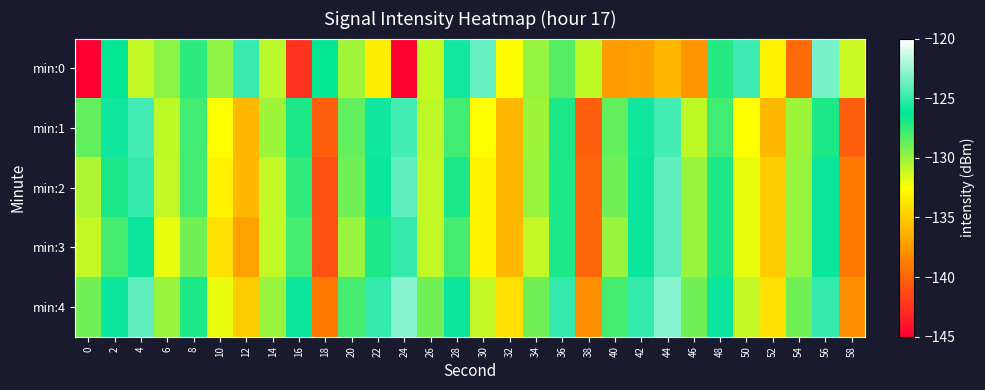

Reading left to right, transcribe all the data shown in this chart.

min:0: 0=-219.4	2=-126.4	4=-131.0	6=-129.6	8=-127.4	10=-129.7	12=-124.9	14=-130.8	16=-142.6	18=-126.4	20=-130.2	22=-133.4	24=-144.8	26=-131.1	28=-125.8	30=-123.8	32=-132.7	34=-129.9	36=-128.3	38=-130.9	40=-137.3	42=-137.1	44=-136.0	46=-137.7	48=-127.2	50=-124.7	52=-133.1	54=-139.7	56=-123.4	58=-131.2
min:1: 0=-128.6	2=-125.9	4=-124.6	6=-130.9	8=-127.8	10=-132.6	12=-136.0	14=-130.1	16=-127.0	18=-140.4	20=-128.6	22=-125.9	24=-124.6	26=-130.9	28=-127.8	30=-132.6	32=-136.0	34=-130.1	36=-127.0	38=-140.4	40=-128.6	42=-125.9	44=-124.6	46=-130.9	48=-127.8	50=-132.6	52=-136.0	54=-130.1	56=-127.0	58=-140.4
min:2: 0=-130.5	2=-127.0	4=-125.0	6=-131.0	8=-128.0	10=-133.0	12=-136.0	14=-131.0	16=-127.5	18=-141.0	20=-129.0	22=-126.0	24=-124.0	26=-131.0	28=-127.0	30=-133.0	32=-136.0	34=-130.0	36=-127.0	38=-140.0	40=-129.0	42=-126.0	44=-124.0	46=-130.0	48=-127.0	50=-132.0	52=-135.0	54=-130.0	56=-126.0	58=-139.0
min:3: 0=-131.0	2=-128.0	4=-126.0	6=-132.0	8=-129.0	10=-134.0	12=-137.0	14=-131.0	16=-128.0	18=-141.0	20=-130.0	22=-127.0	24=-125.0	26=-131.0	28=-128.0	30=-133.0	32=-136.0	34=-131.0	36=-127.0	38=-140.0	40=-130.0	42=-126.0	44=-124.0	46=-130.0	48=-127.0	50=-132.0	52=-135.0	54=-130.0	56=-126.0	58=-139.0
min:4: 0=-129.0	2=-126.0	4=-124.0	6=-130.0	8=-127.0	10=-132.0	12=-135.0	14=-130.0	16=-126.0	18=-139.0	20=-128.0	22=-125.0	24=-123.0	26=-129.0	28=-126.0	30=-131.0	32=-134.0	34=-129.0	36=-125.0	38=-138.0	40=-128.0	42=-125.0	44=-123.0	46=-129.0	48=-126.0	50=-131.0	52=-134.0	54=-129.0	56=-125.0	58=-138.0